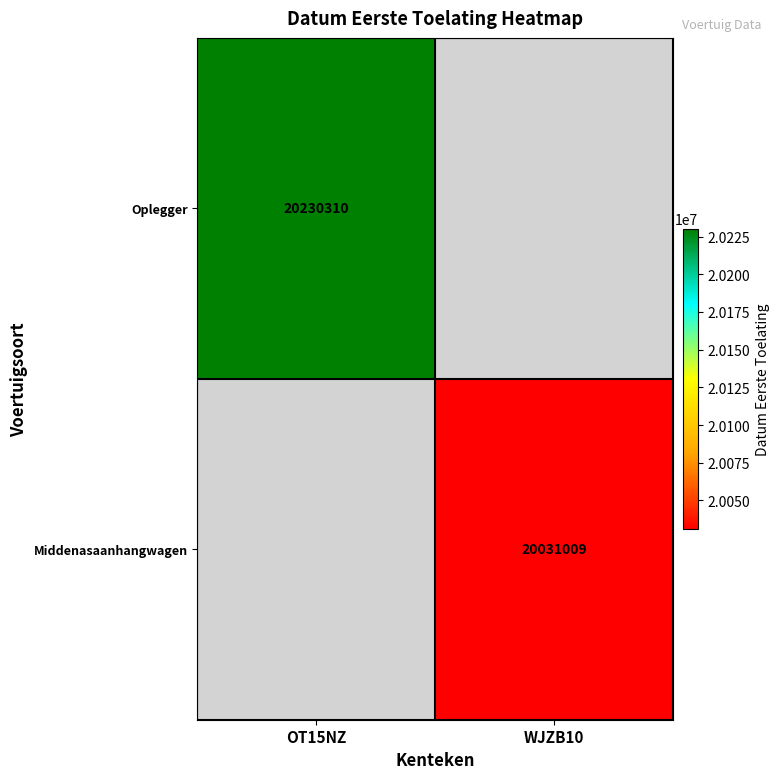

Is it true that Oplegger equals 20230310 at OT15NZ?

True